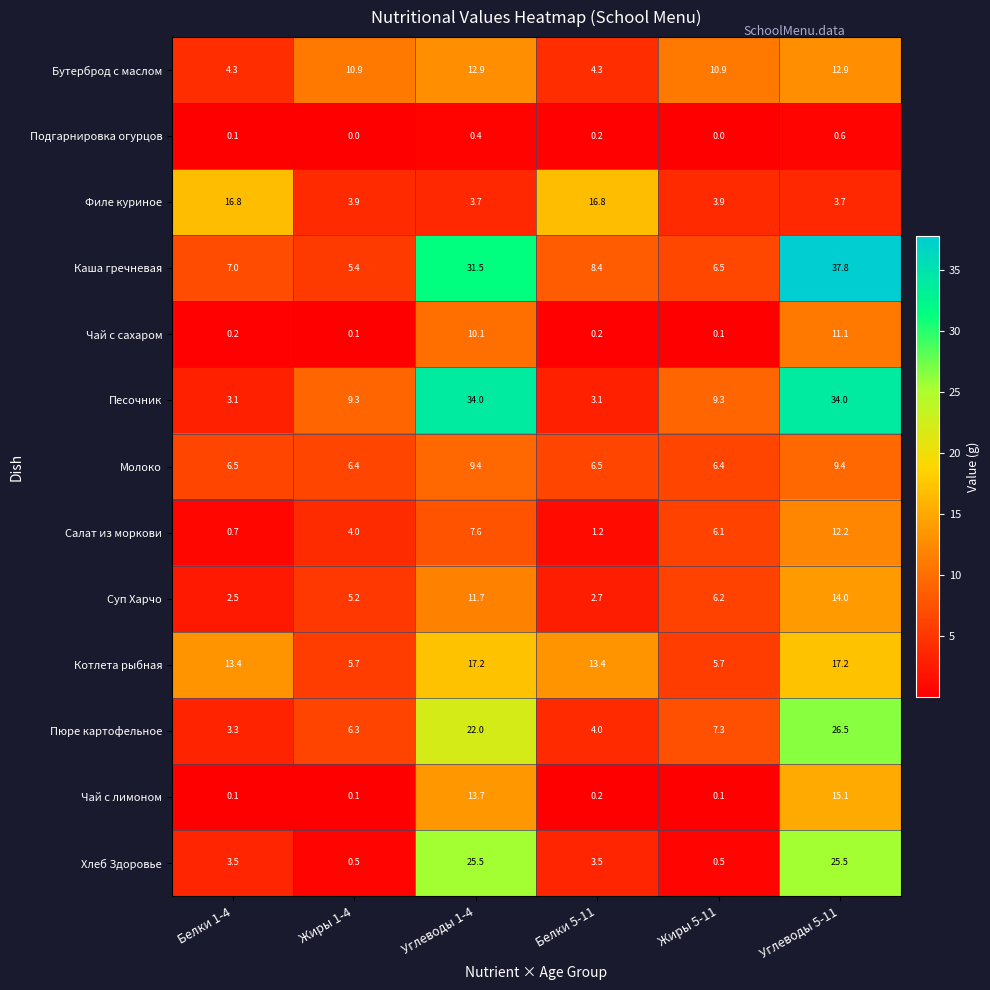

At which label does Пюре картофельное first exceed 7?

Углеводы 1-4